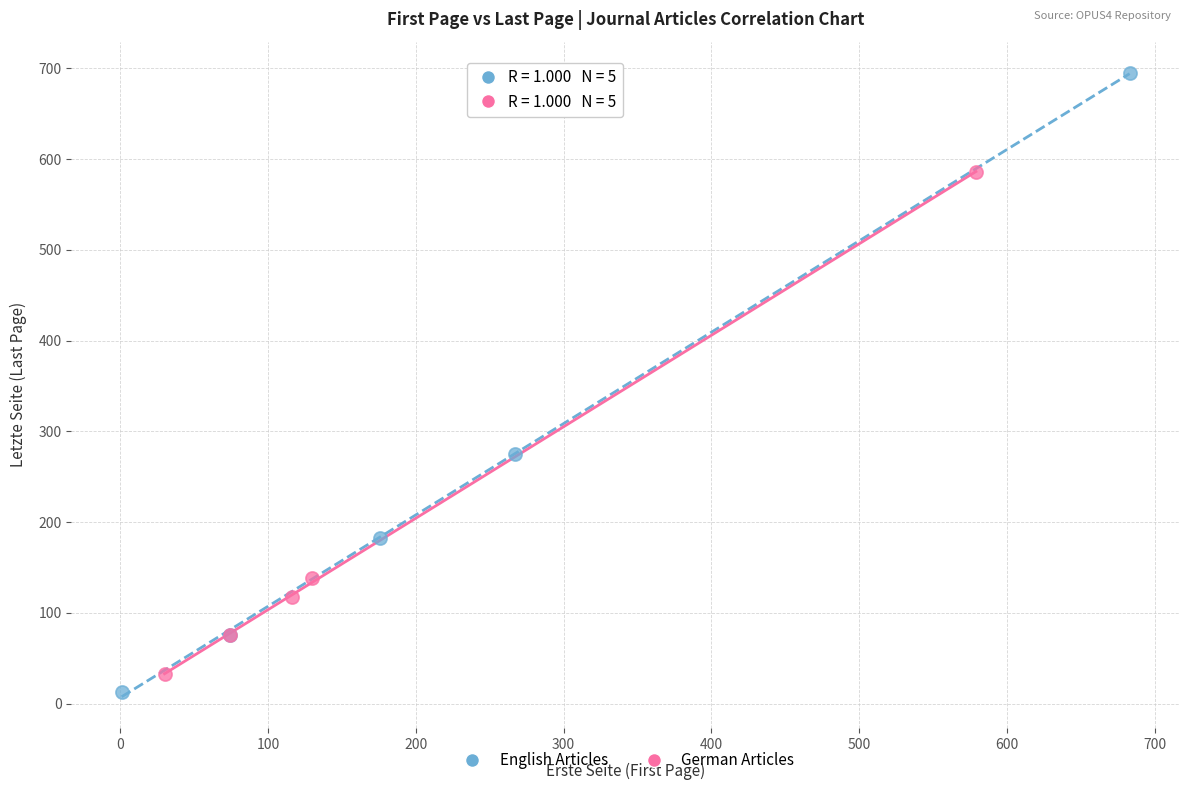

Which series has the widest spread of Y values?

English Articles